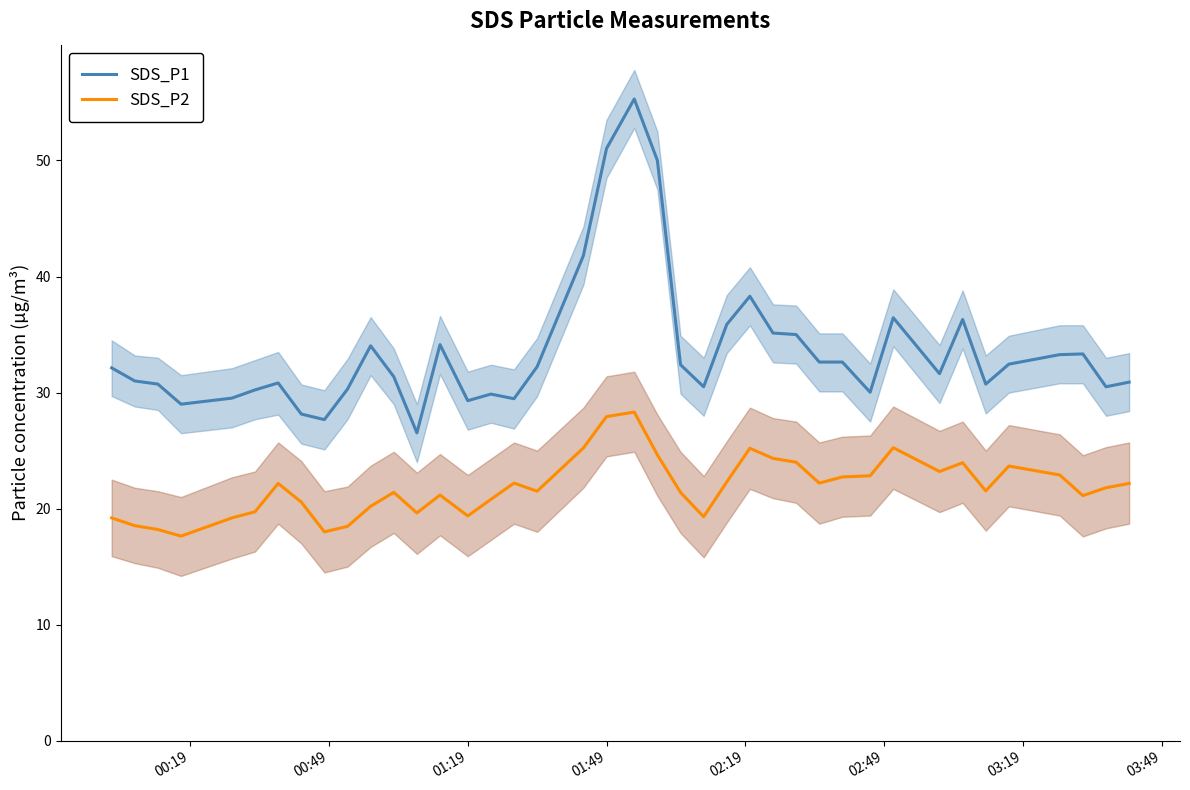

What is the lowest value of the SDS_P2 series?

17.6